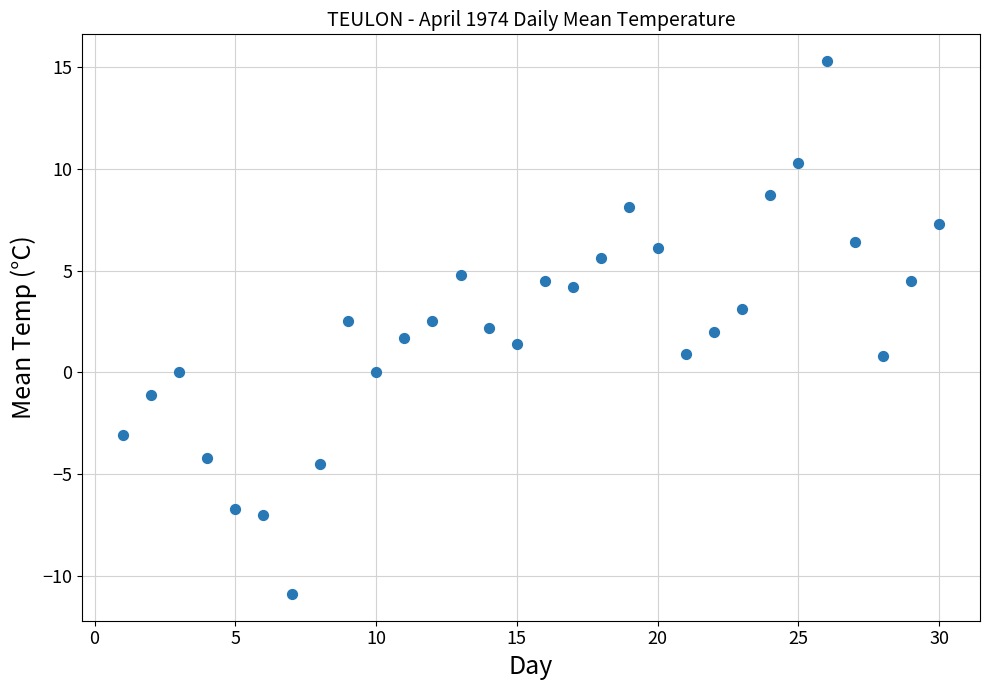

What is the range of Y values (max minus min)?

26.2